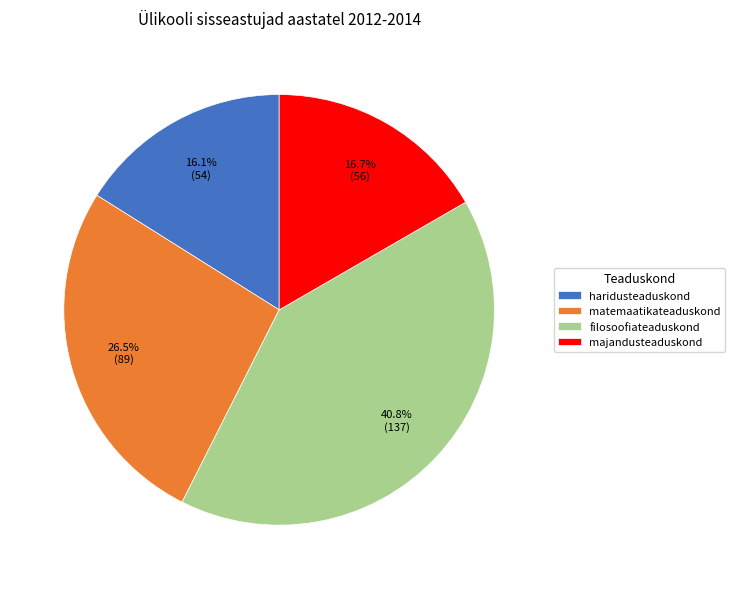

To the nearest percent, what is the difference between the majandusteaduskond and matemaatikateaduskond slice percentages?

10%